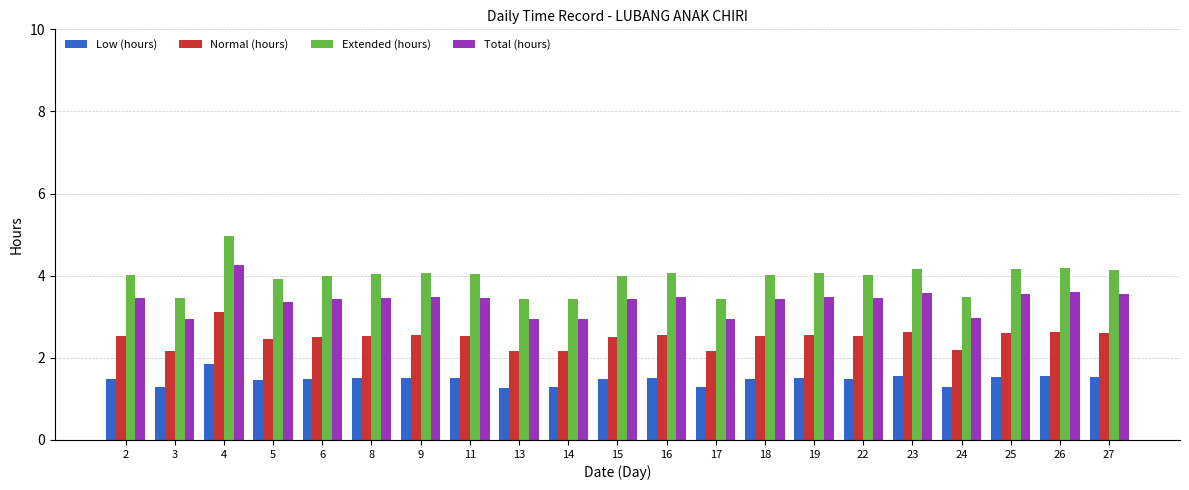

What is the value of the Extended (hours) bar at the 11th from the left?

4.0